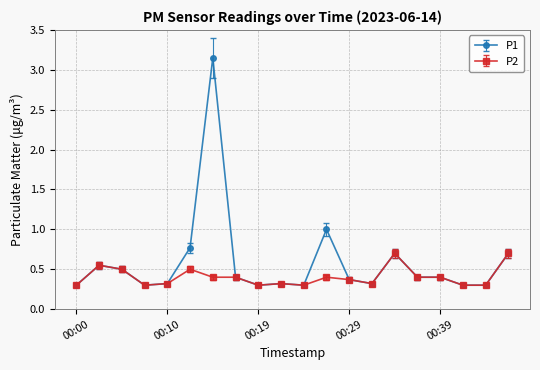

What is the sum of all P2 values?

8.1